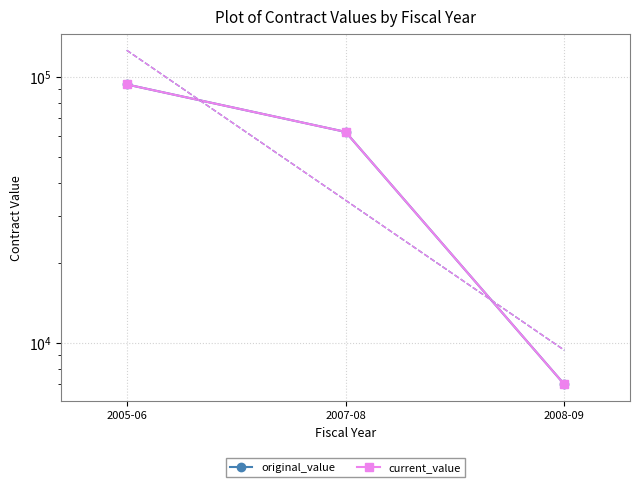

The original_value series shows 143239 at 2005-06. True or false?

False